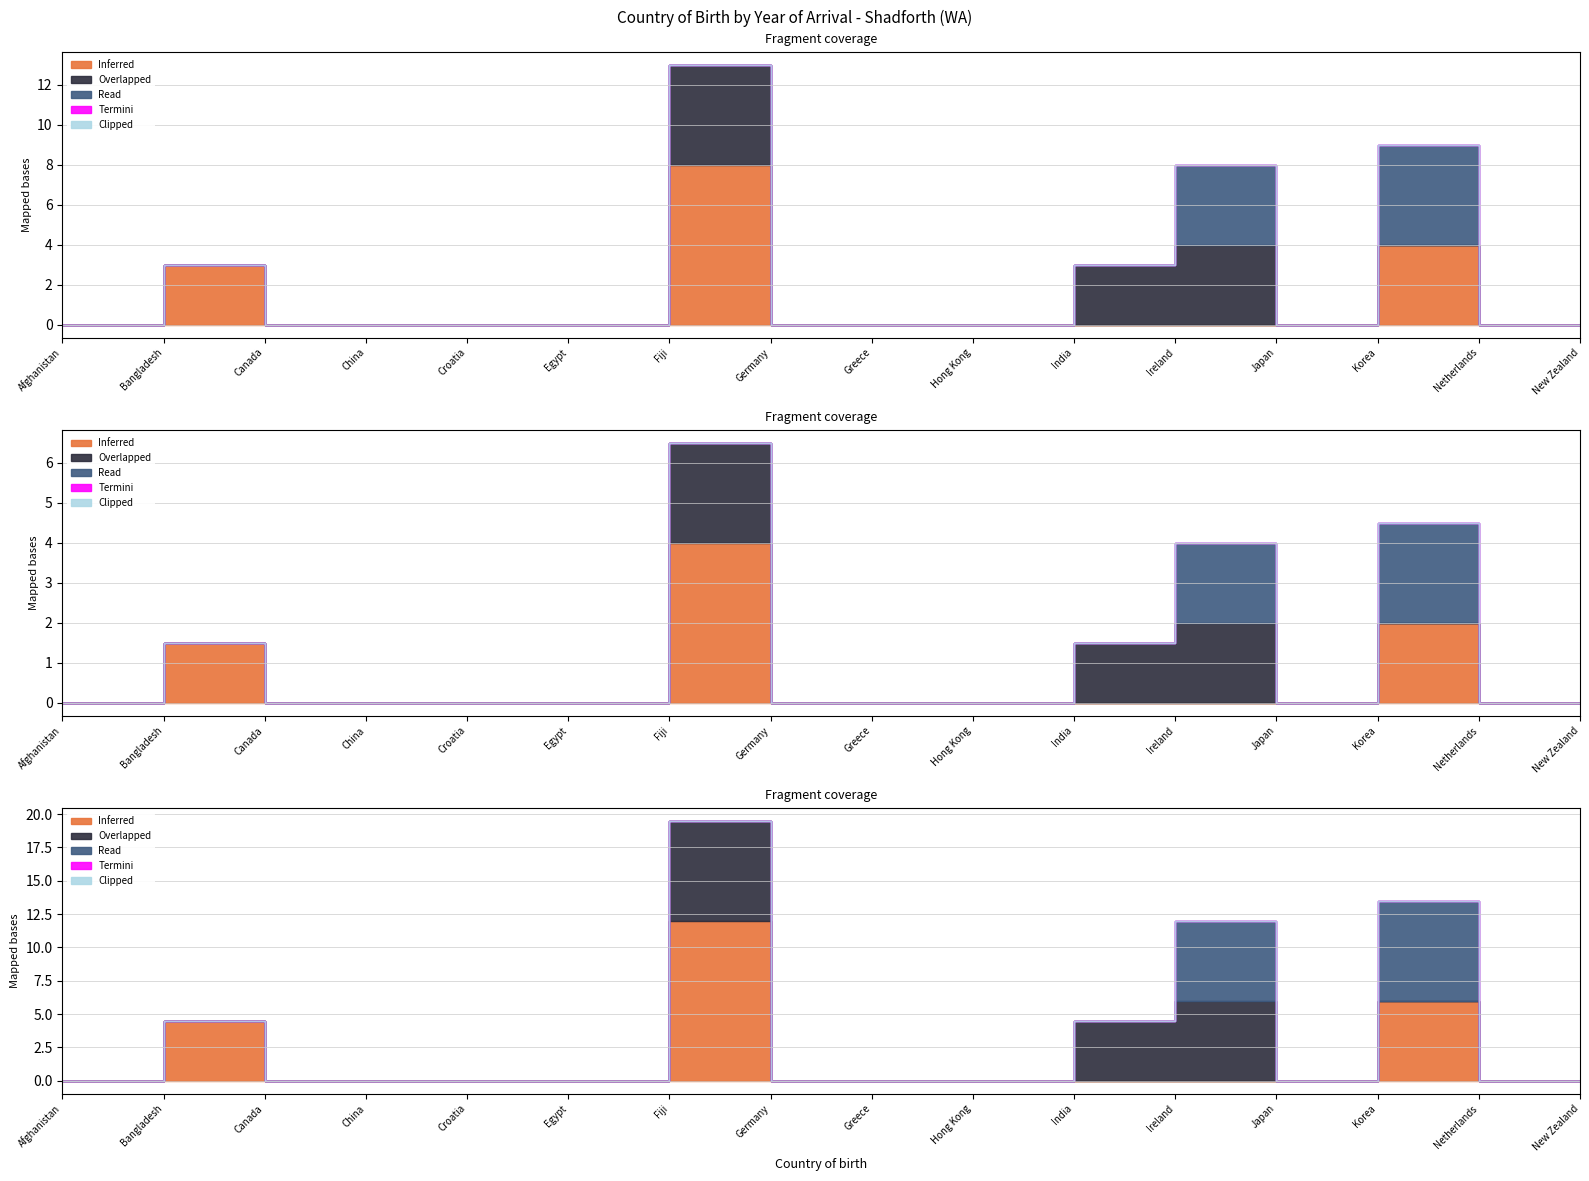

What is the label of the 7th point from the right?

Hong Kong